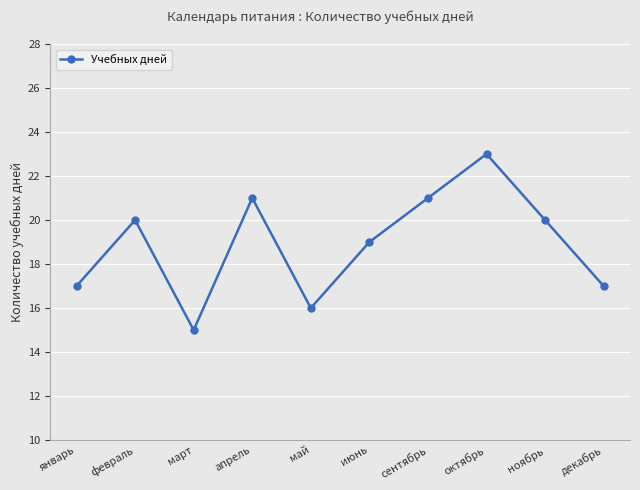

What is the label of the 2nd point from the right?

ноябрь